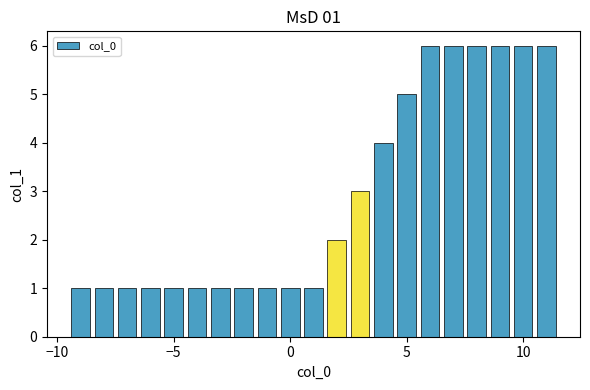

How many values are between 1 and 6?

21